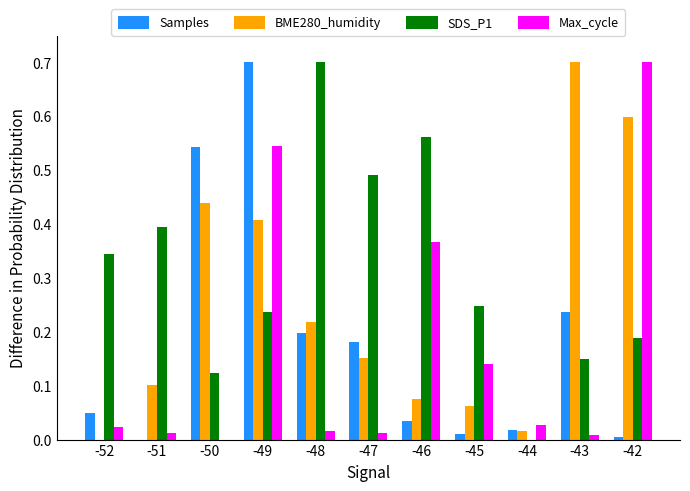

The value of SDS_P1 at -49 is 0.2. True or false?

True